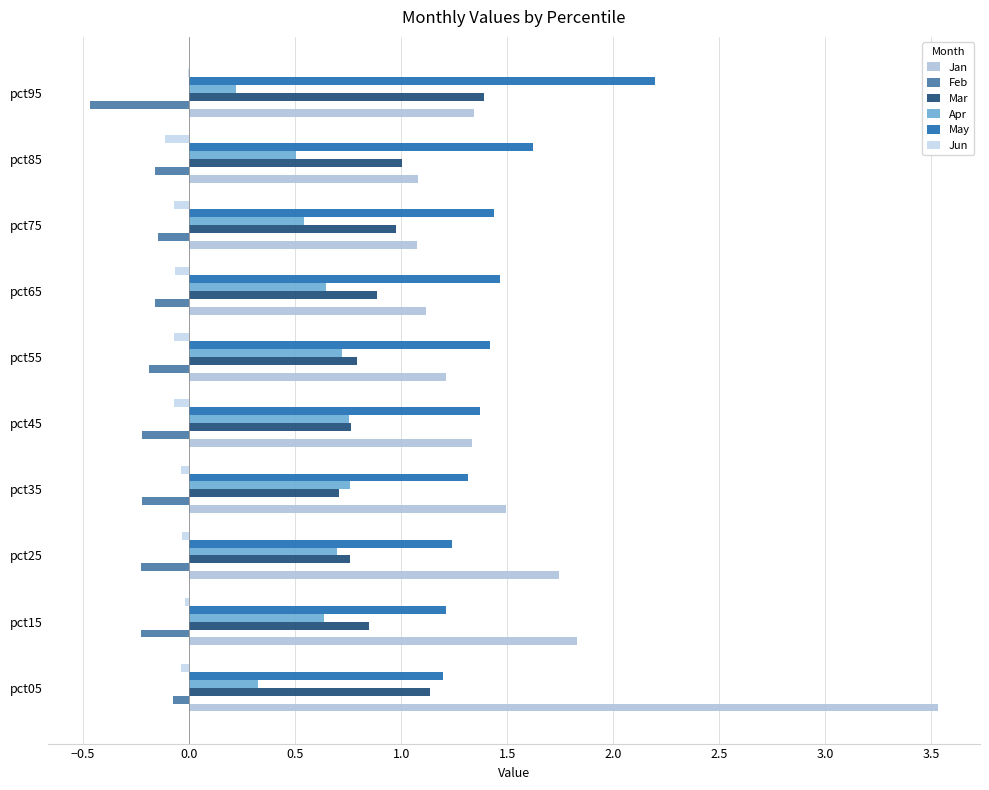

What is the average value of the Feb series?

-0.2